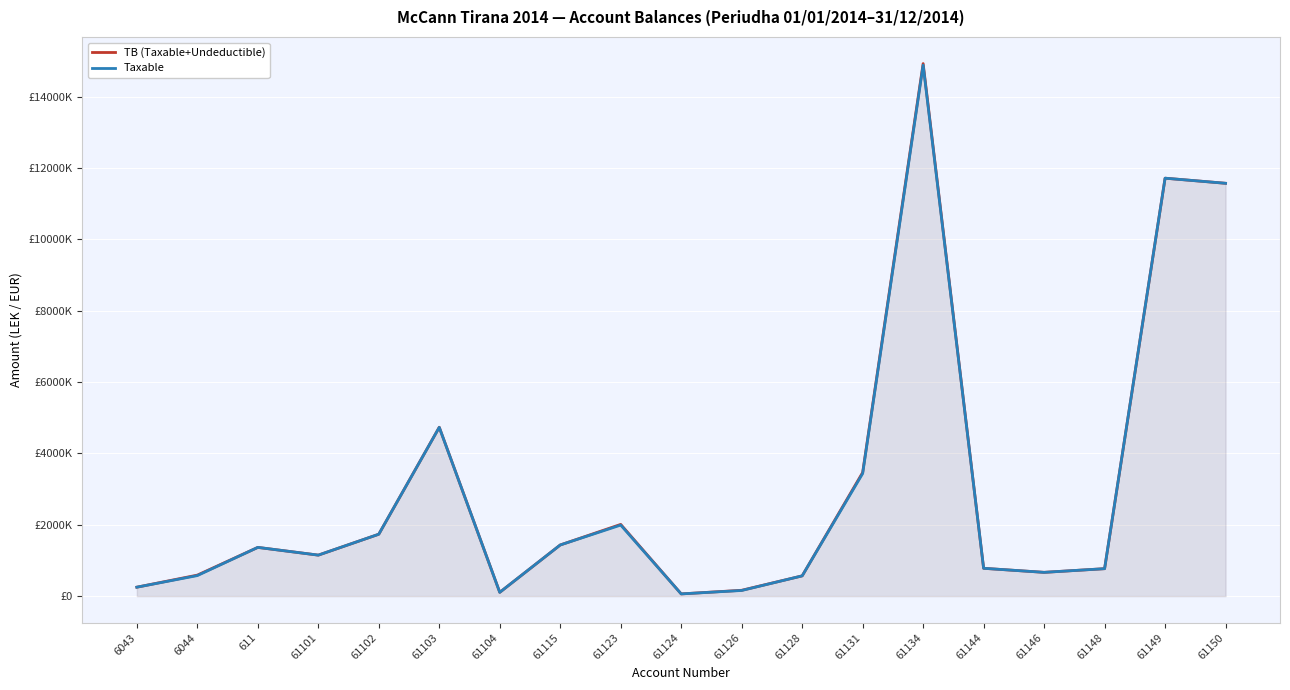

Reading left to right, list all the values displayed in this chart.

TB (Taxable+Undeductible): 6043=250227.1	6044=588118.9	611=1366068.5	61101=1149043.7	61102=1735151.5	61103=4735066.9	61104=105900.0	61115=1434003.2	61123=2010362.2	61124=61813.2	61126=163090.0	61128=567460.5	61131=3465988.5	61134=14931158.8	61144=779642.1	61146=666085.5	61148=769080.9	61149=11717876.6	61150=11574631.1
Taxable: 6043=250227.1	6044=575296.9	611=1366068.5	61101=1149043.7	61102=1735151.5	61103=4731146.9	61104=105900.0	61115=1433753.2	61123=1991862.2	61124=61813.2	61126=157990.0	61128=567460.5	61131=3437988.5	61134=14887859.8	61144=779642.1	61146=666085.5	61148=769080.9	61149=11717876.6	61150=11574631.1